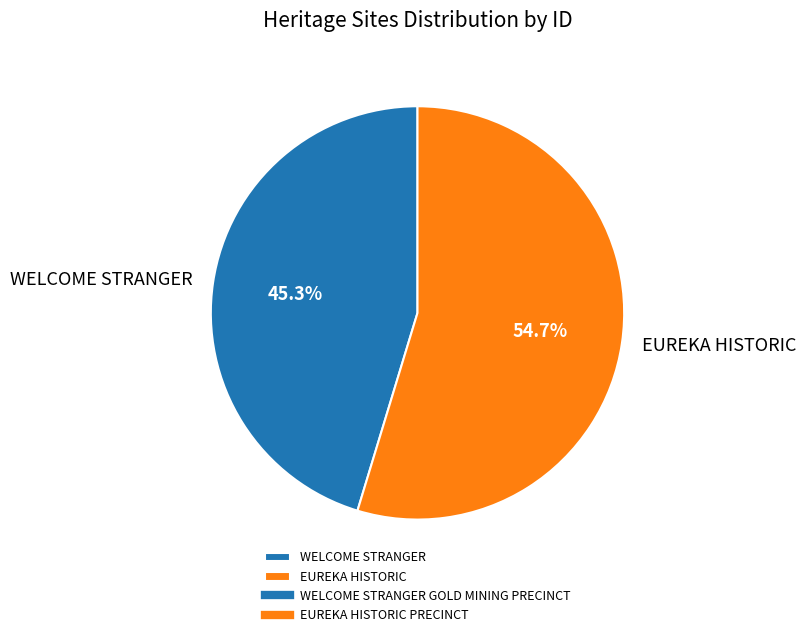

Which category has the smallest portion of the pie?

WELCOME STRANGER